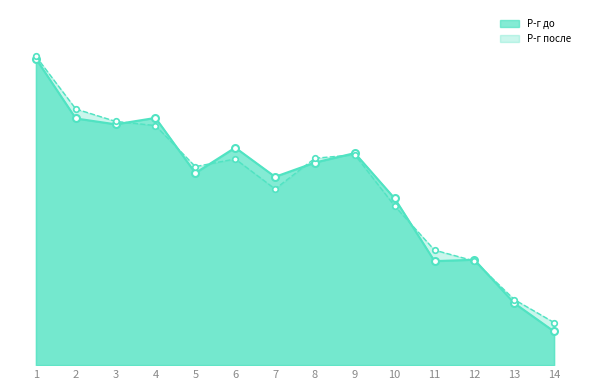

Rank the series at 14 from lowest to highest value.

Р-г до, Р-г после